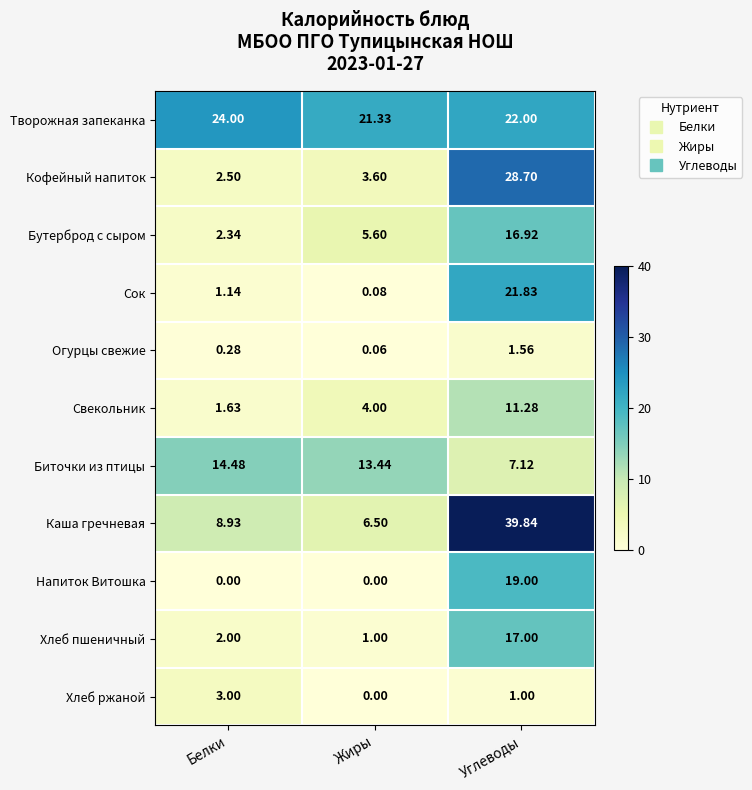

Count the number of data series in this chart.

11